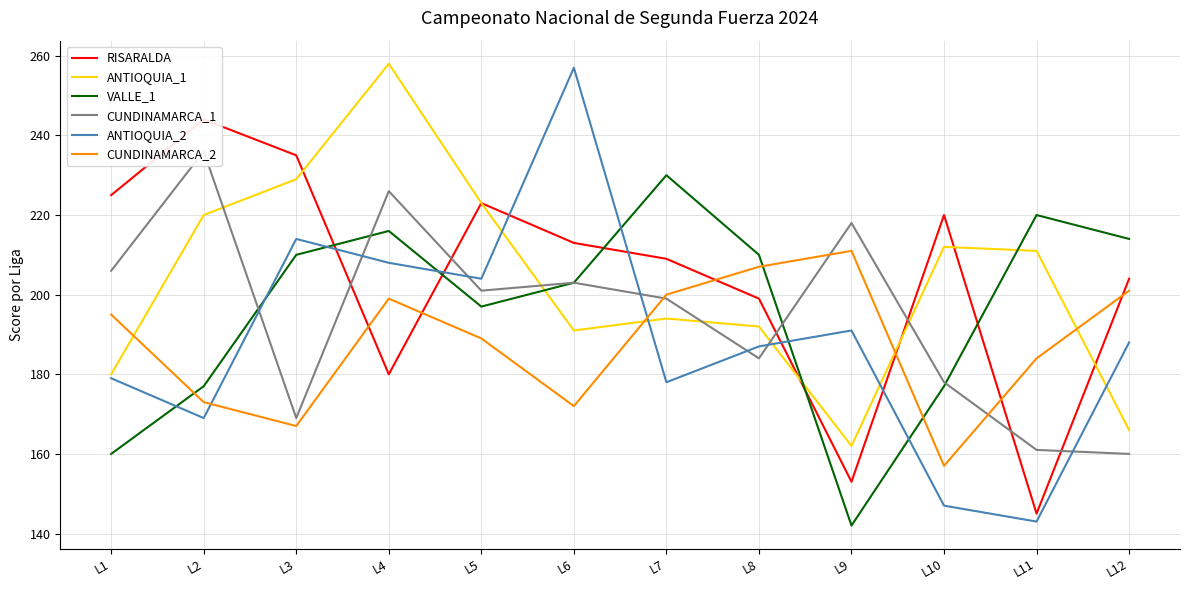

Reading right to left, transcribe all the data shown in this chart.

RISARALDA: 204	145	220	153	199	209	213	223	180	235	244	225
ANTIOQUIA_1: 166	211	212	162	192	194	191	223	258	229	220	180
VALLE_1: 214	220	177	142	210	230	203	197	216	210	177	160
CUNDINAMARCA_1: 160	161	178	218	184	199	203	201	226	169	236	206
ANTIOQUIA_2: 188	143	147	191	187	178	257	204	208	214	169	179
CUNDINAMARCA_2: 201	184	157	211	207	200	172	189	199	167	173	195